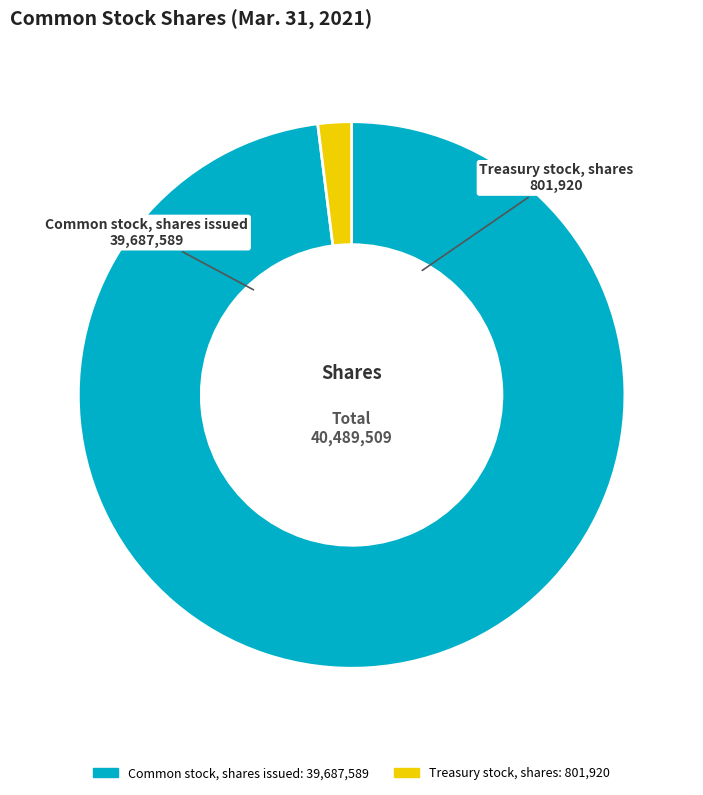

Which category has the smallest portion of the pie?

Treasury stock, shares